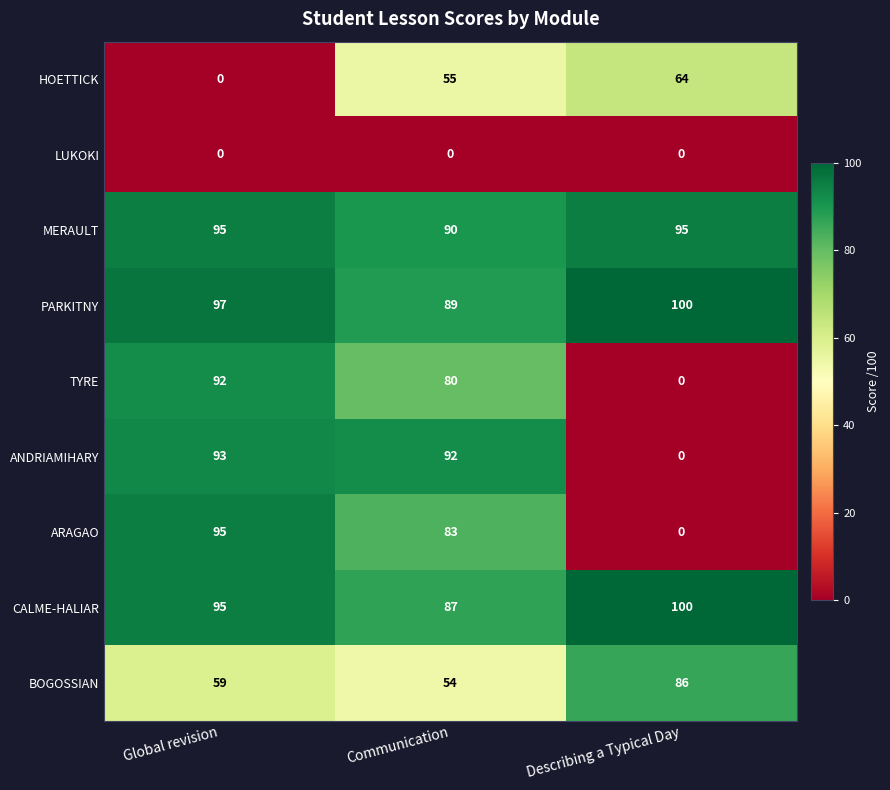

Which series has the widest spread of values?

ARAGAO